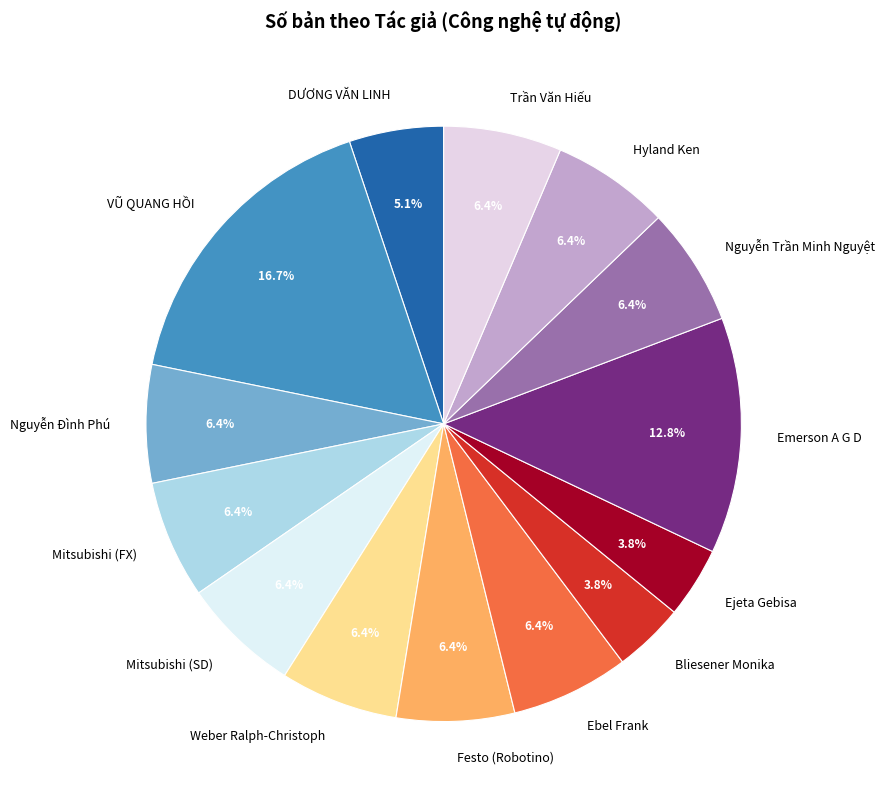

Is the sum of Hyland Ken and DƯƠNG VĂN LINH greater than half?

No